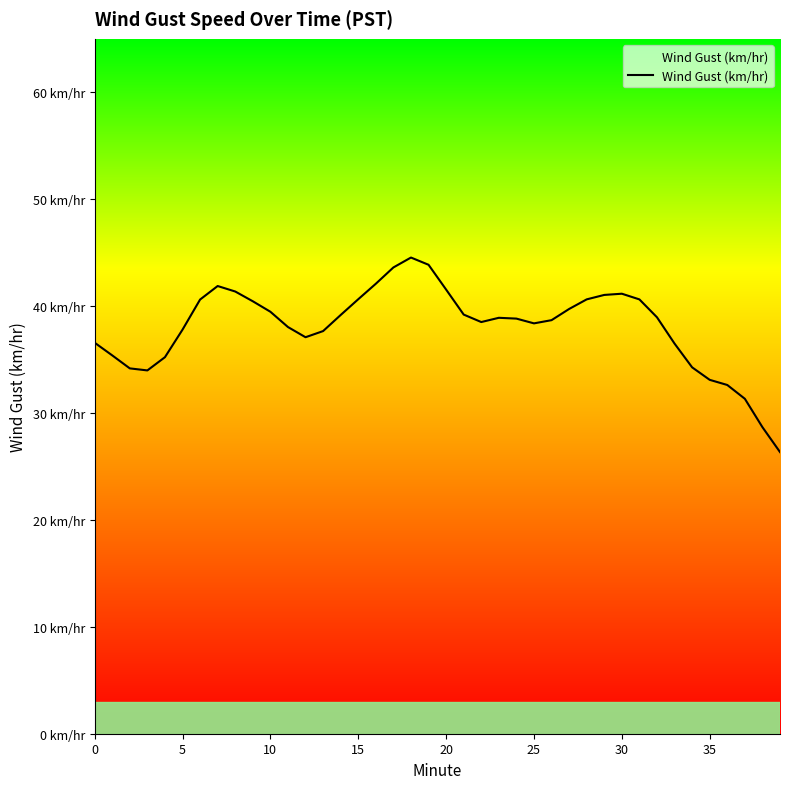

Is this an area chart (filled region under the line)?

No